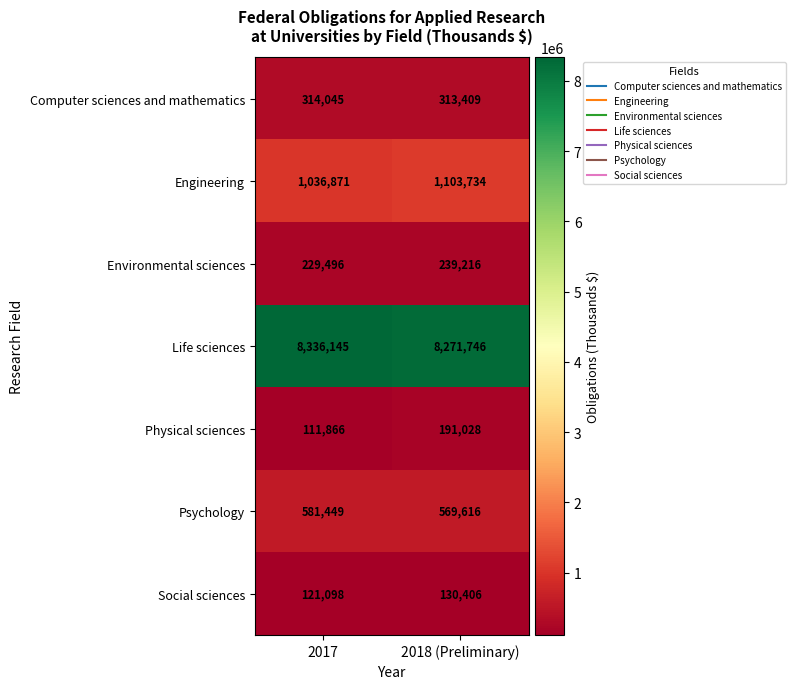

What is the difference between the Life sciences values at 2017 and 2018 (Preliminary)?

64399